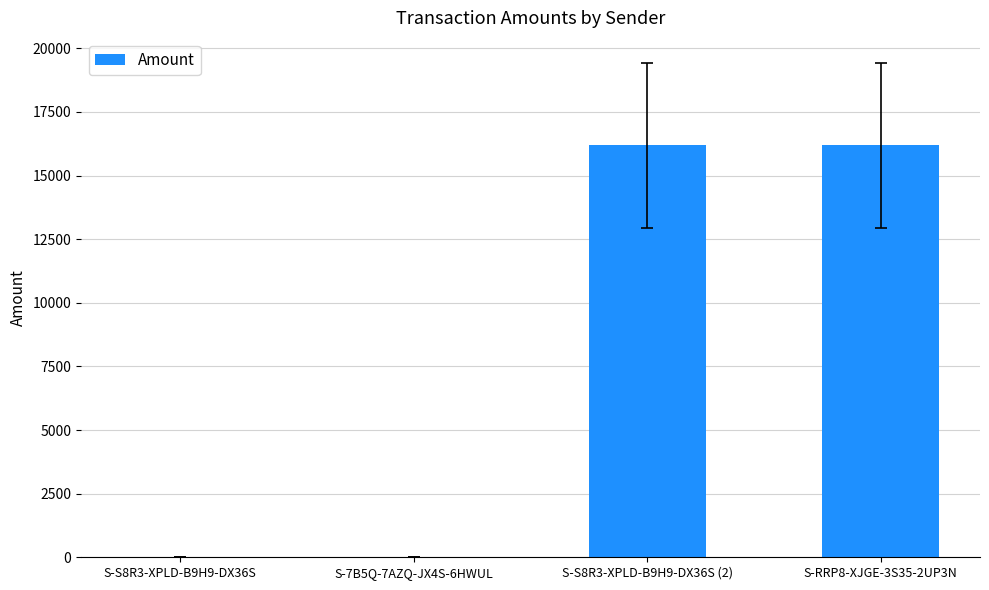

What is the greatest value displayed?

16196